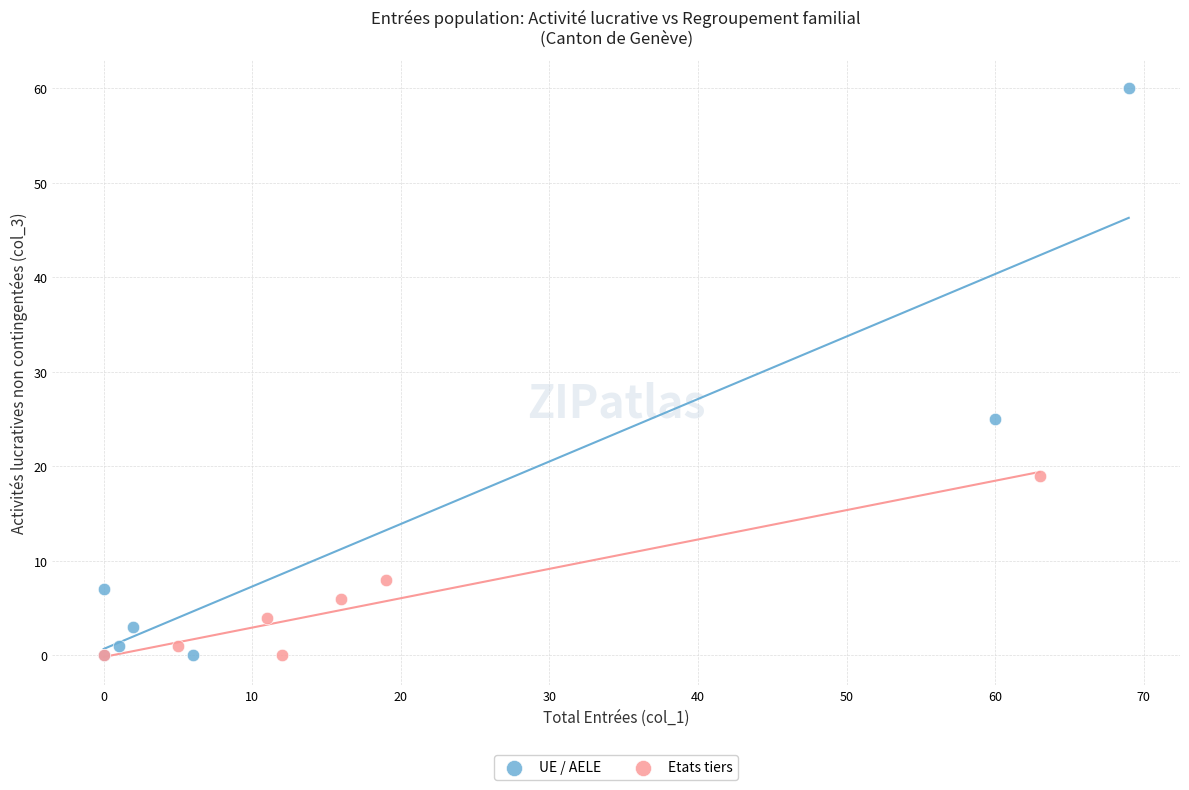

Which series contains the highest Y value?

UE / AELE